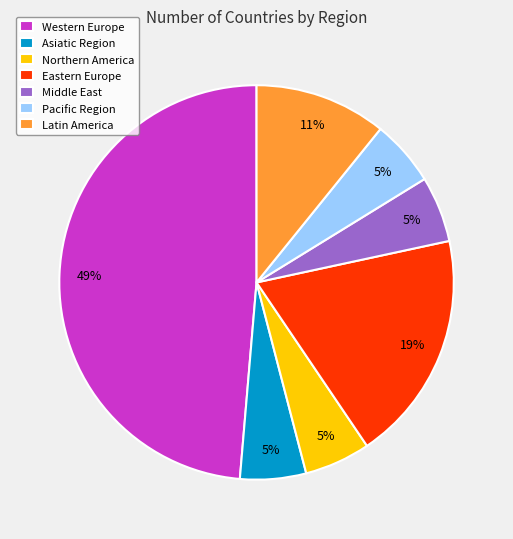

Does any single category account for the majority?

No